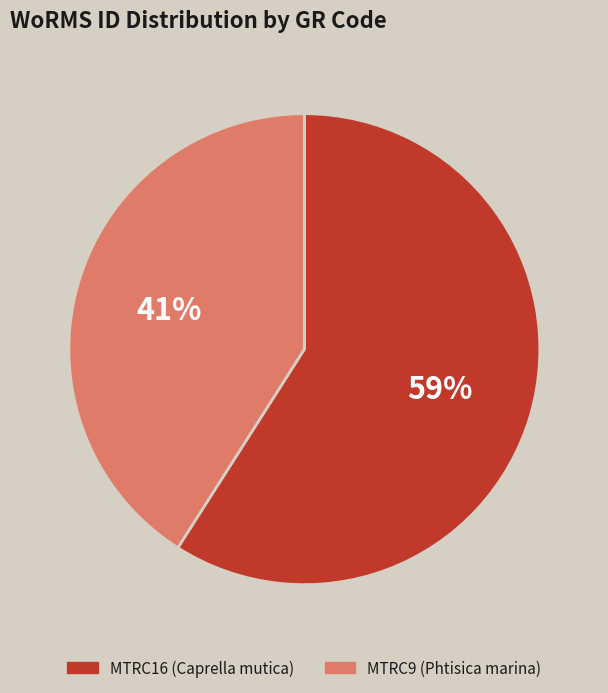

To the nearest percent, what is the difference between the MTRC9 and MTRC16 slice percentages?

18%